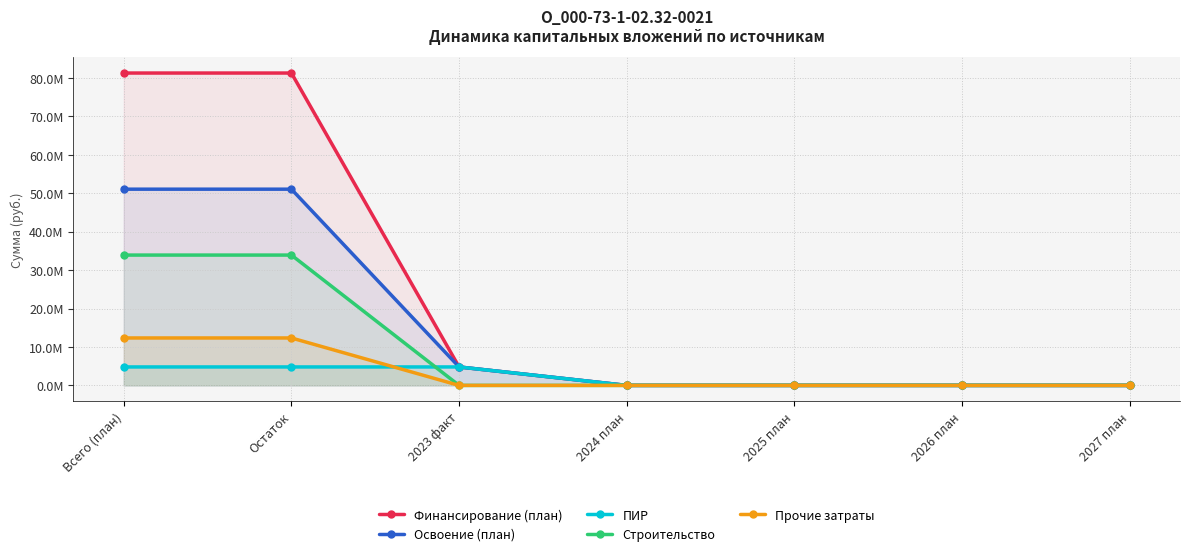

At how many categories does at least one series exceed 74?

2